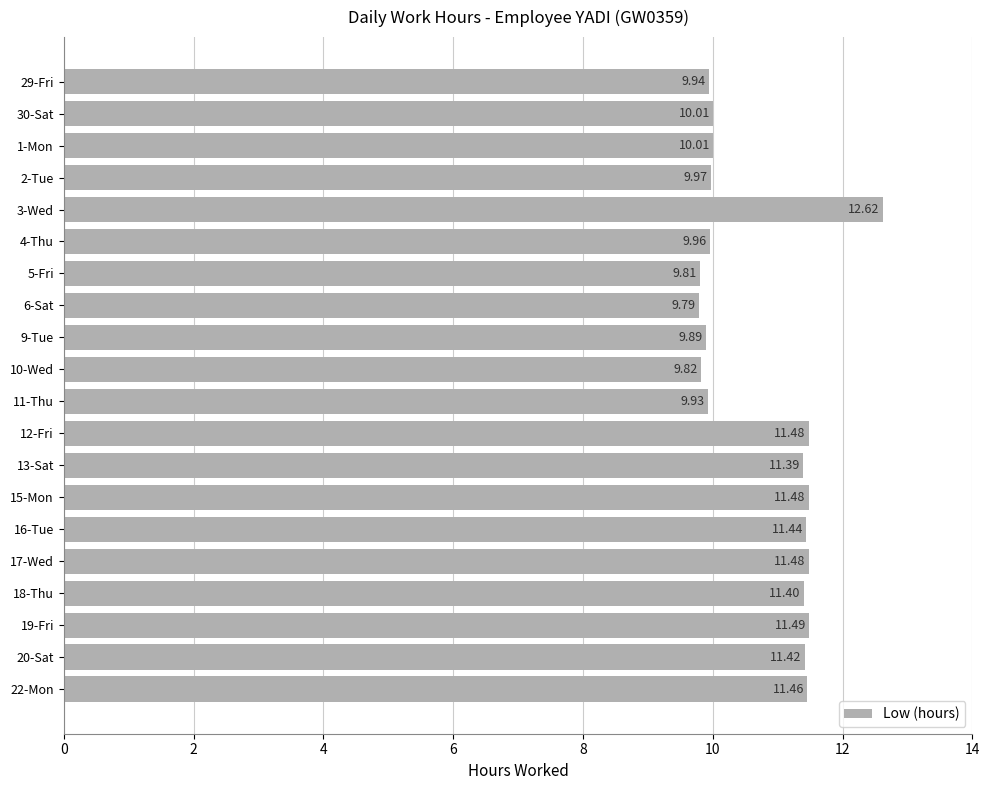

What is the sum of the values at 19-Fri and 1-Mon?

21.5